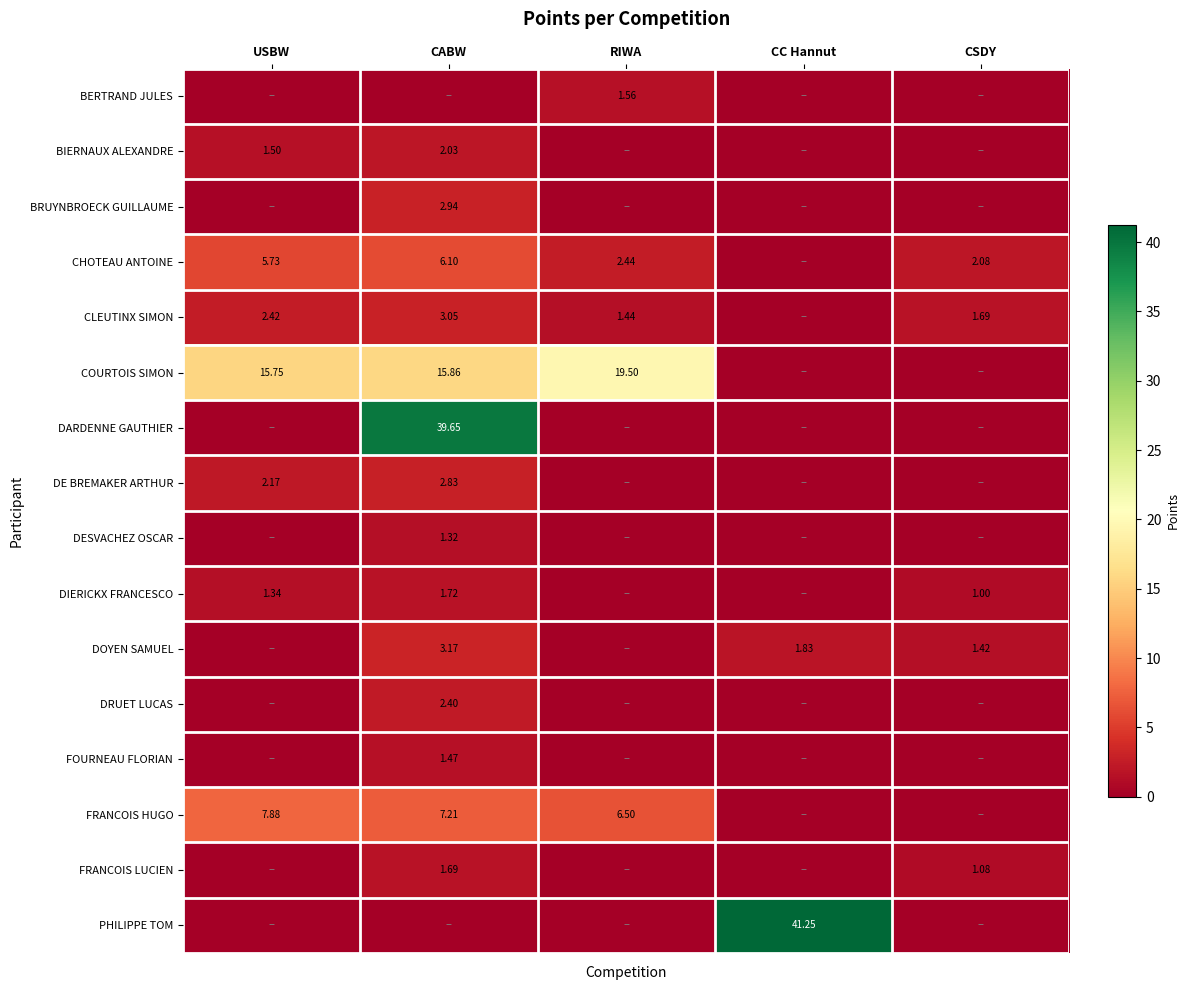

Which series has the largest total across all categories?

COURTOIS SIMON